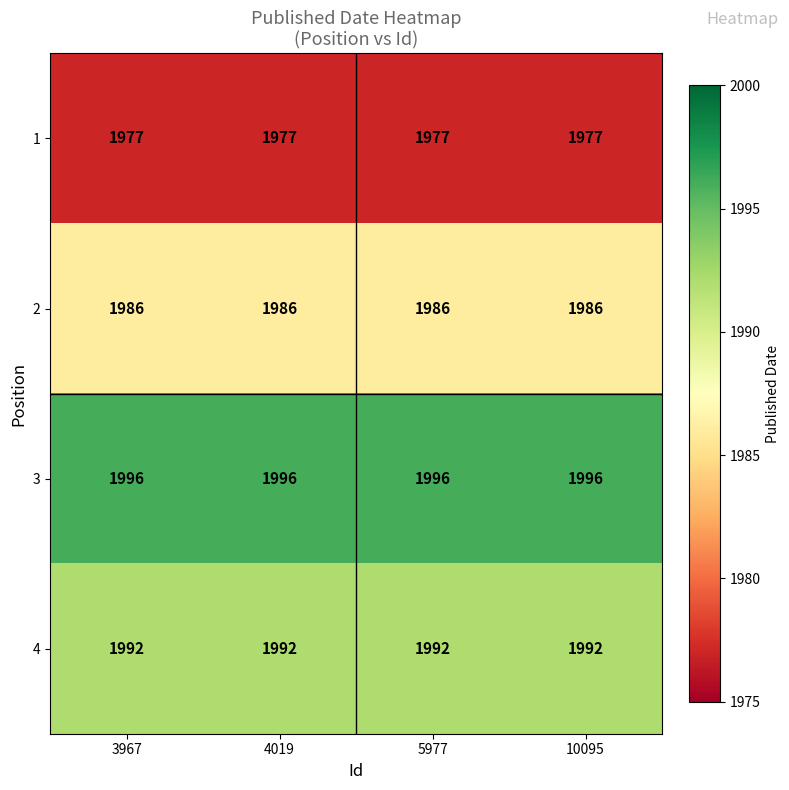

What is the difference between the highest and lowest values at 5977?

19